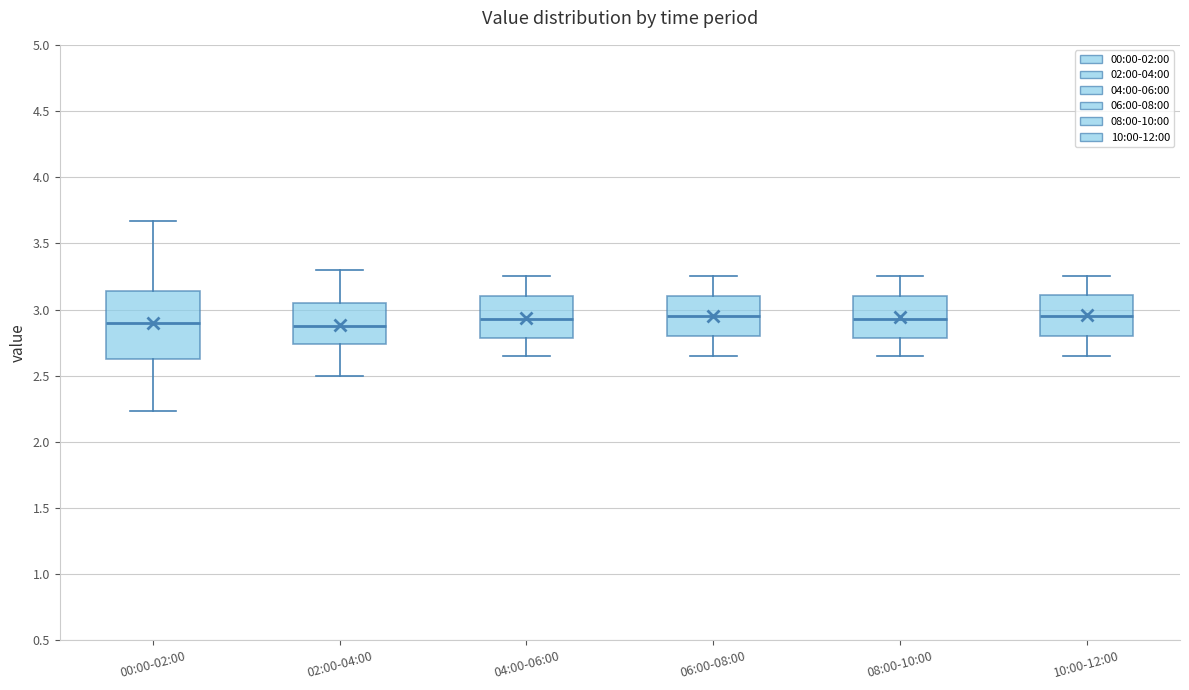

Reading left to right, transcribe this box plot: for each box, give where its median line is, the range the box spans, and where its two whiskers end, as read against the y-axis. The values are not printed on the chart, so give them approximately, as read against the axis.

00:00-02:00: median 2.90, box 2.60 to 3.15, whiskers 2.25 to 3.65
02:00-04:00: median 2.90, box 2.75 to 3.05, whiskers 2.50 to 3.30
04:00-06:00: median 2.95, box 2.80 to 3.10, whiskers 2.65 to 3.25
06:00-08:00: median 2.95, box 2.80 to 3.10, whiskers 2.65 to 3.25
08:00-10:00: median 2.95, box 2.80 to 3.10, whiskers 2.65 to 3.25
10:00-12:00: median 2.95, box 2.80 to 3.10, whiskers 2.65 to 3.25